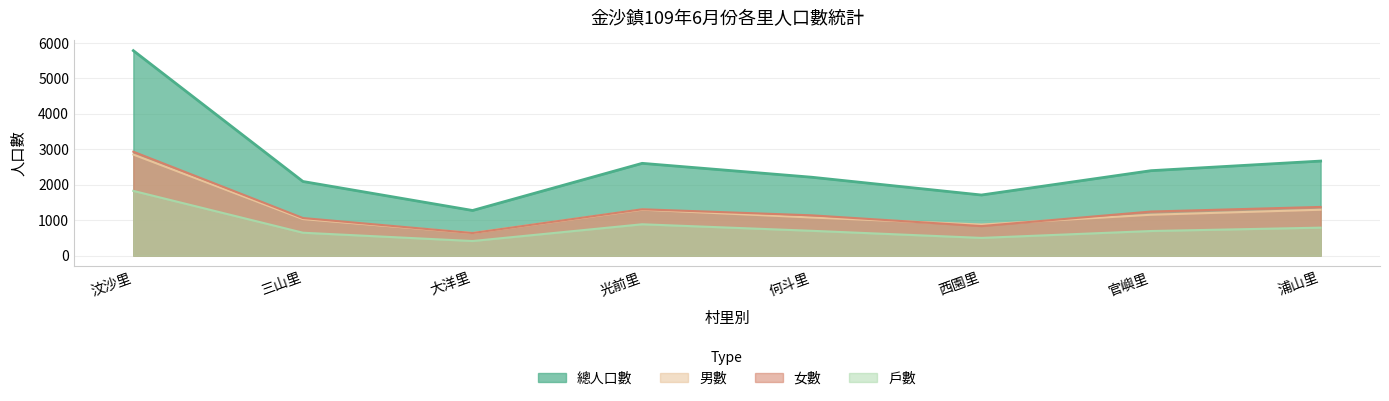

Which series has the largest total across all categories?

總人口數